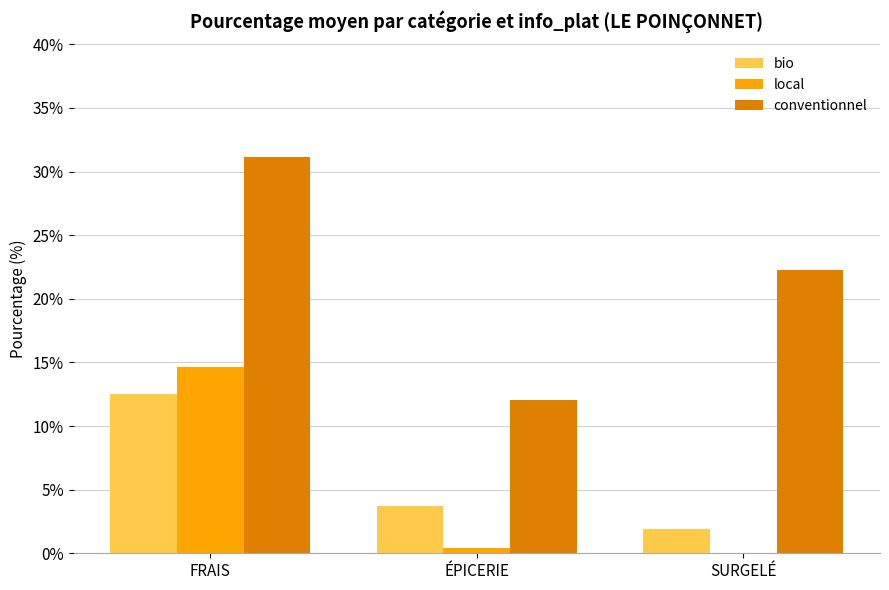

Between FRAIS and SURGELÉ, which series saw the biggest shift?

local